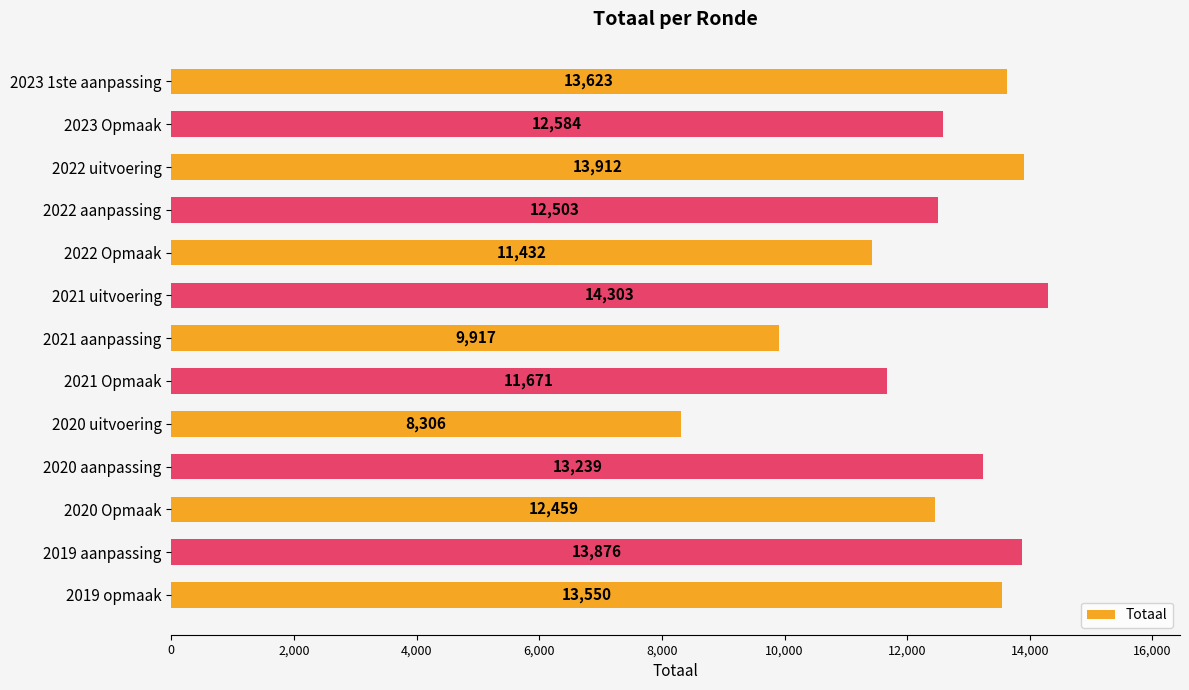

How many distinct data groups are displayed?

1